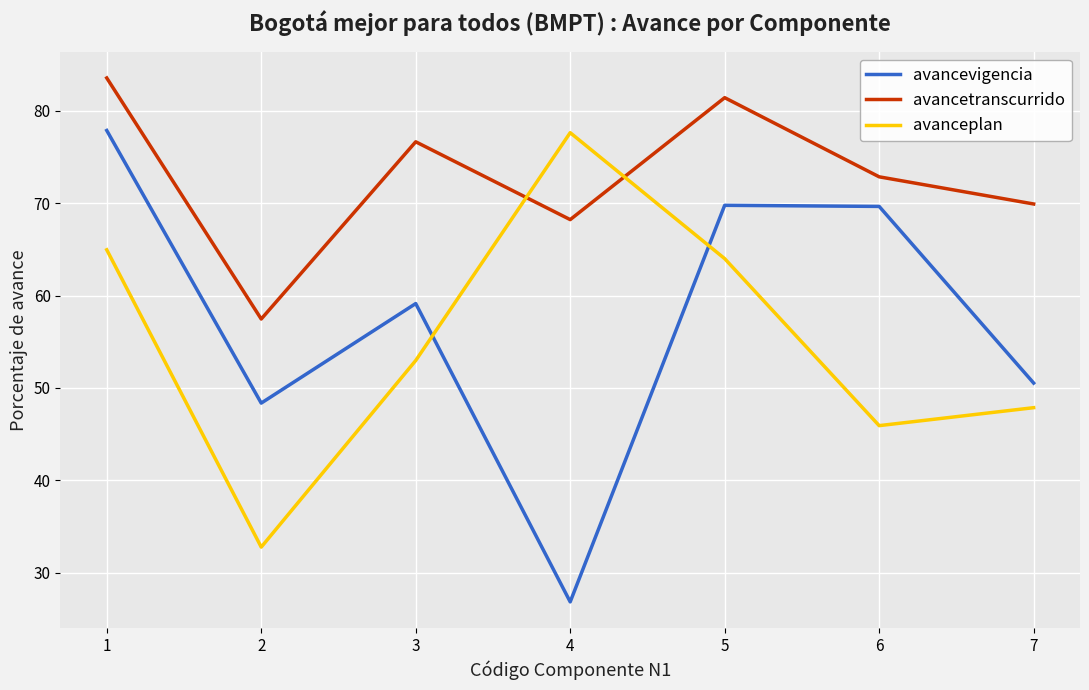

True or false: avancetranscurrido and avancevigencia intersect in this chart.

False